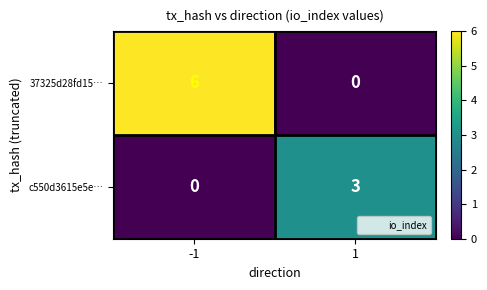

Which series changed the most between -1 and 1?

37325d28fd15…